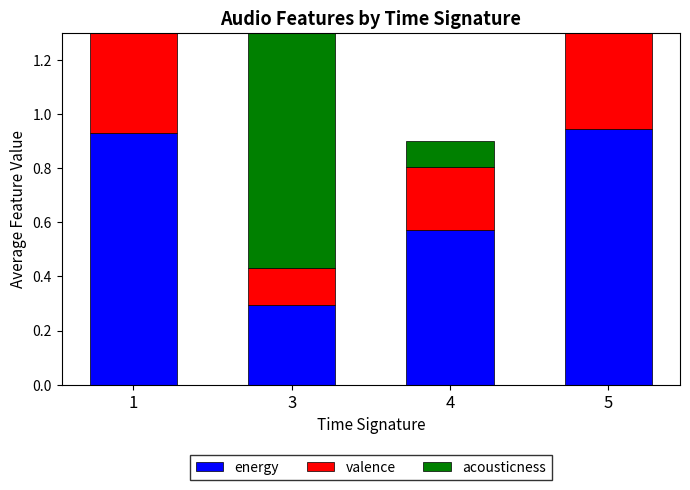

Reading right to left, extract all data points from this chart.

energy: 0.9	0.6	0.3	0.9
valence: 0.8	0.2	0.1	0.6
acousticness: 0.1	0.1	0.9	0.0